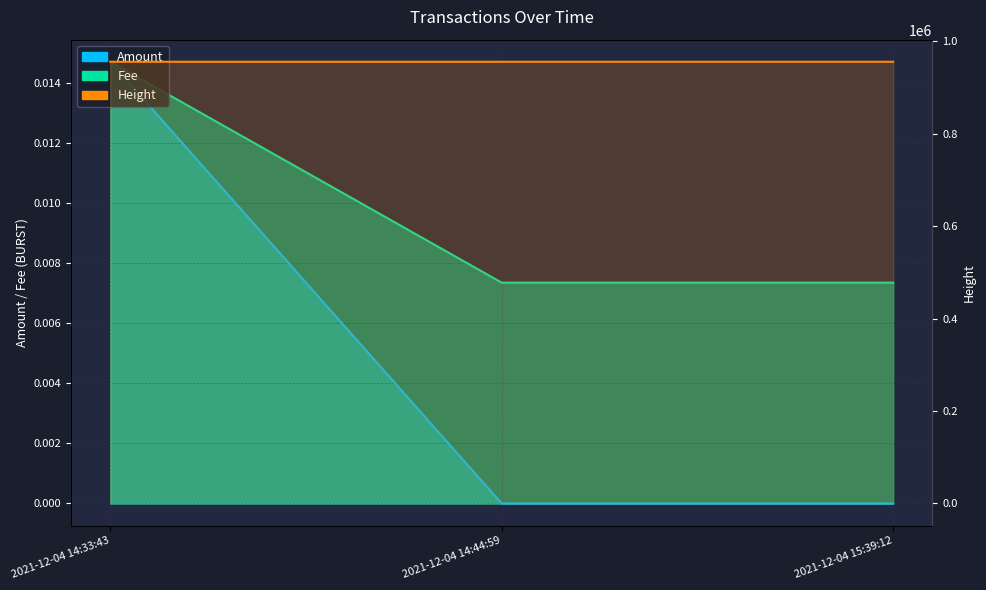

At how many categories does at least one series exceed 324665?

3